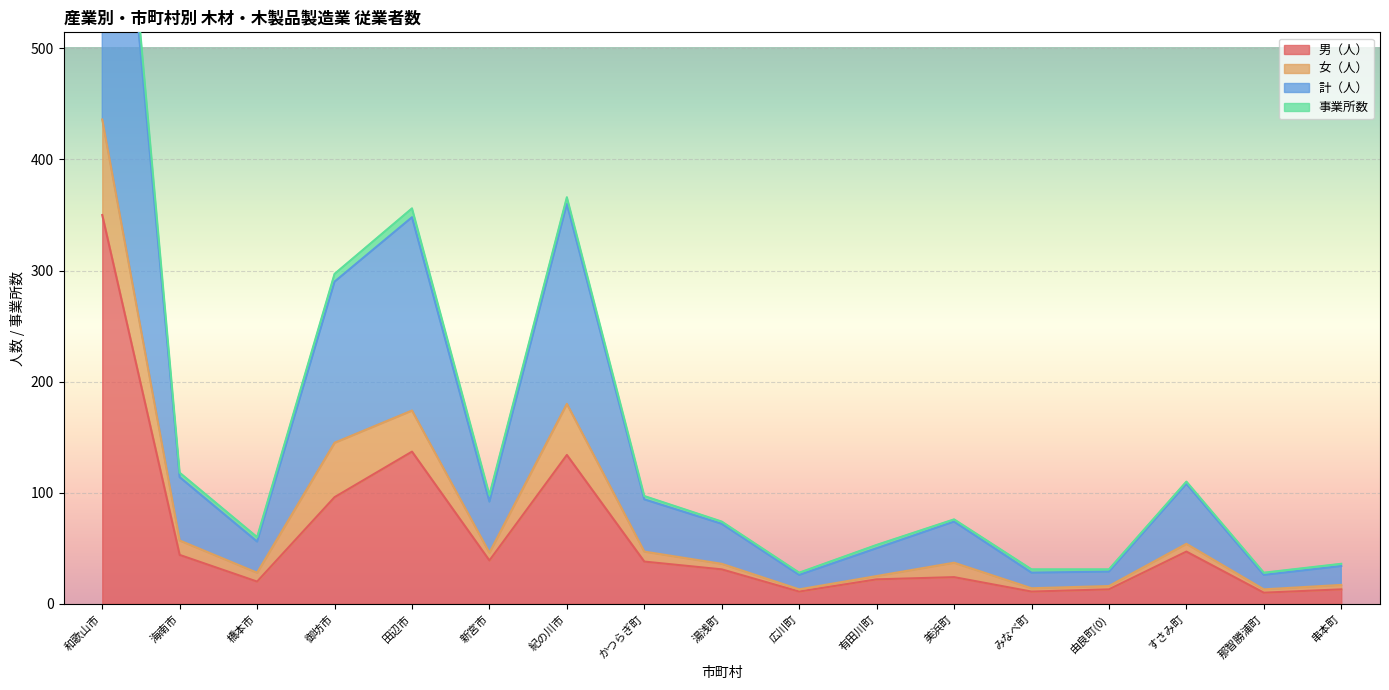

At which category does 計（人） reach its first local valley?

橋本市